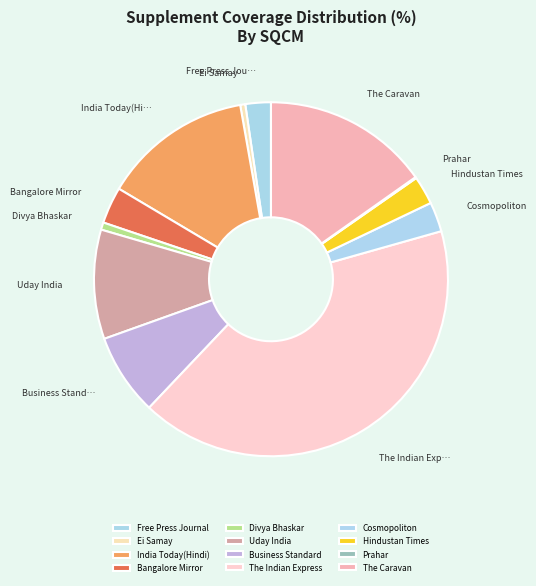

Is it true that Uday India is 10% of the pie?

True